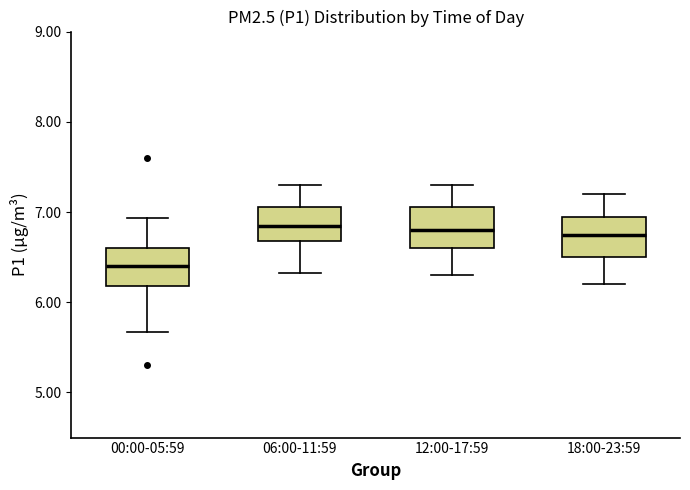

Where does the median line of the box for 00:00-05:59 sit on the y-axis? The values are not printed on the chart, so give them approximately, as read against the axis.

6.4